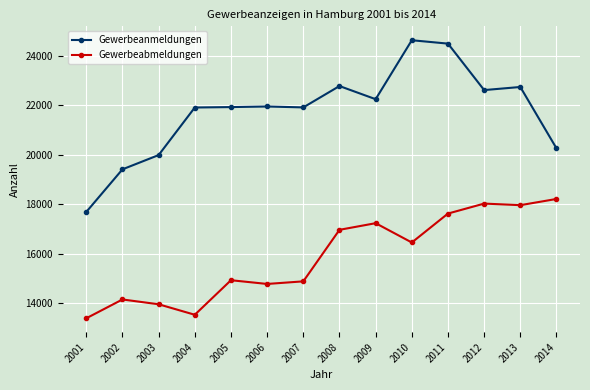

Does the chart have visible grid lines?

Yes